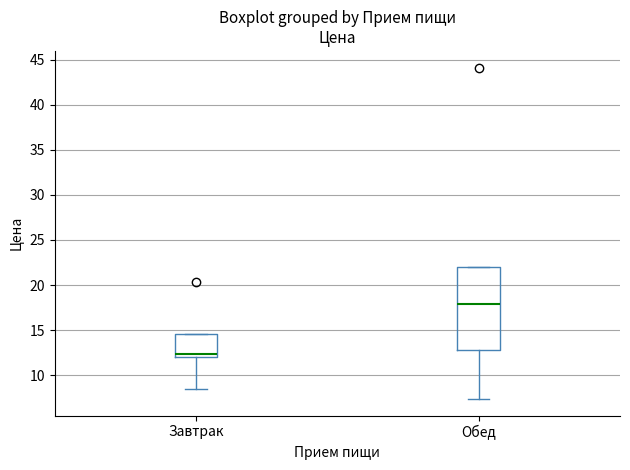

Reading left to right, read every box against the y-axis: the position of its median line, the range the box covers, and the ends of its whiskers. The values are not printed on the chart, so give them approximately, as read against the axis.

Завтрак: median 12.5, box 12.0 to 14.5, whiskers 8.5 to 14.5
Обед: median 18.0, box 13.0 to 22.0, whiskers 7.5 to 22.0